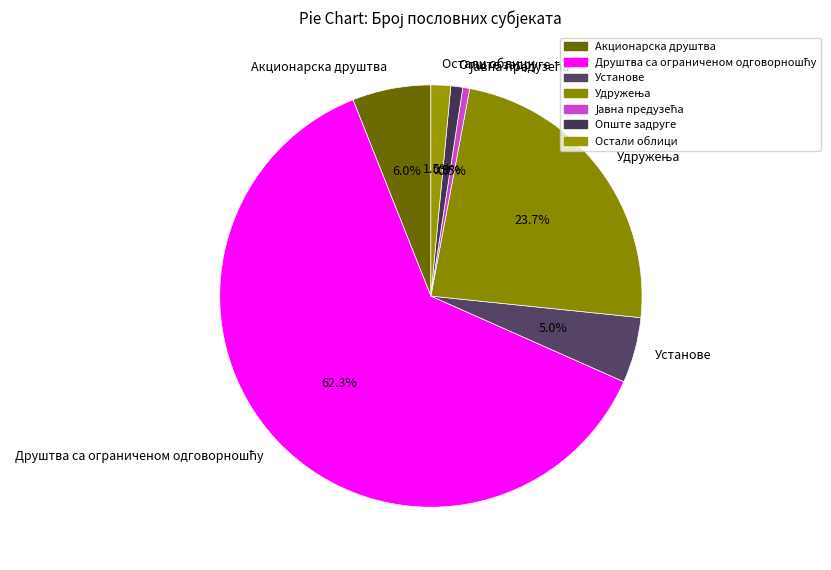

True or false: Опште задруге accounts for 1% of the total.

True